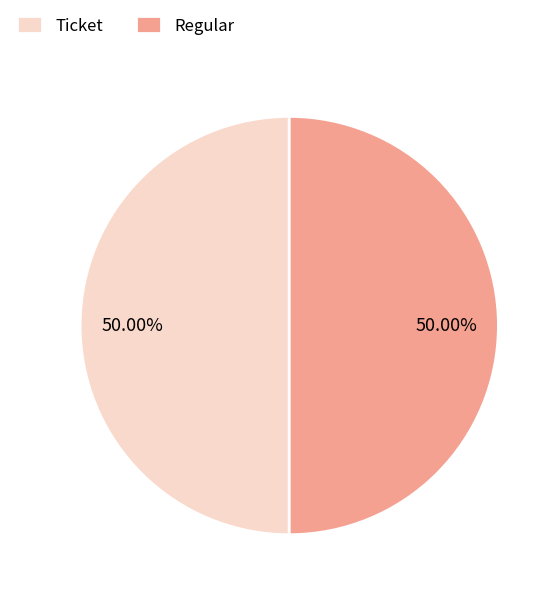

What is the ratio of the value at Regular to the value at Ticket?

1.0